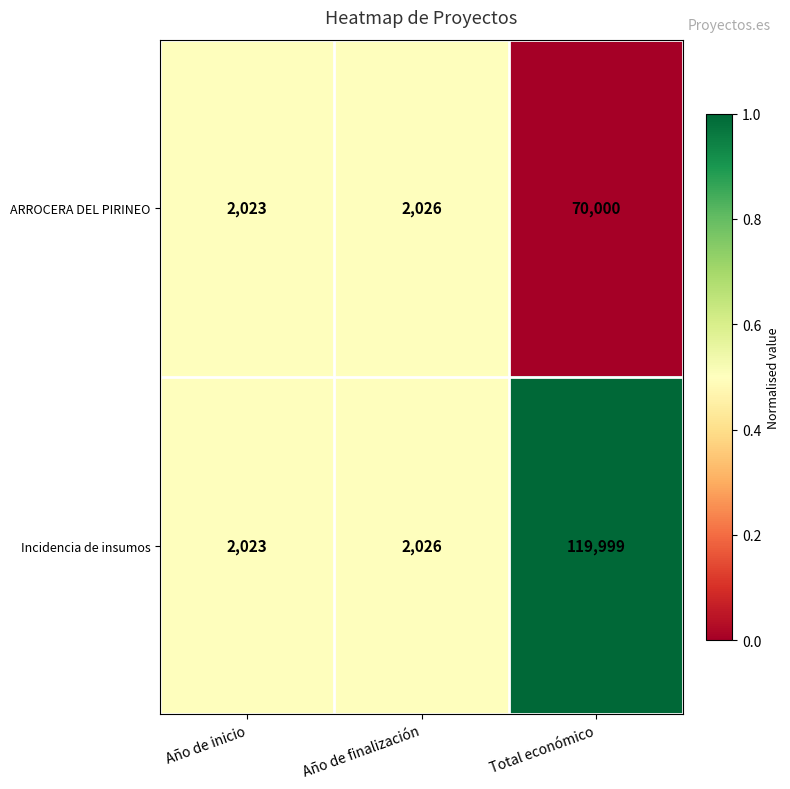

Is it true that ARROCERA DEL PIRINEO equals 103637 at Total económico?

False